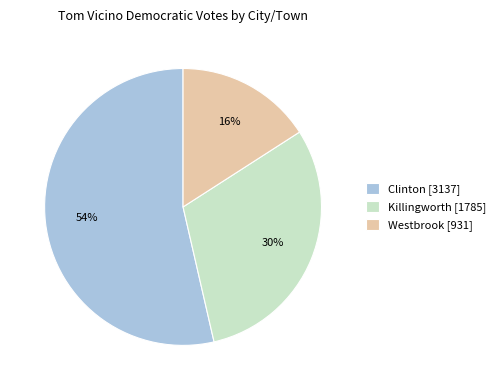

Is there any slice that represents more than half of the pie?

Yes